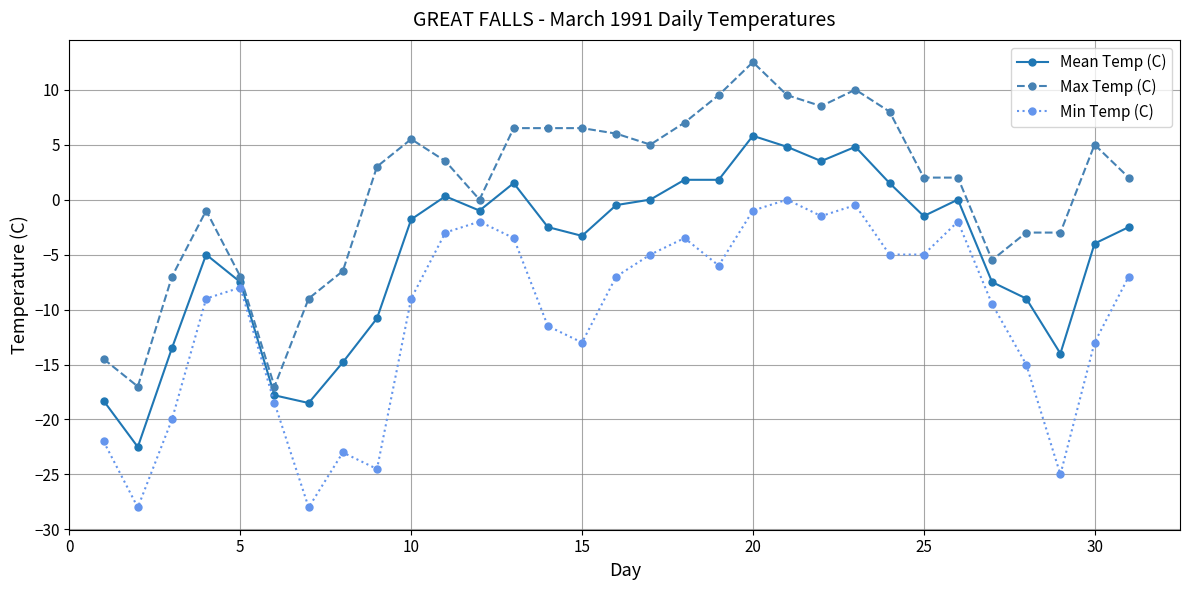

How many lines are shown in the chart?

3